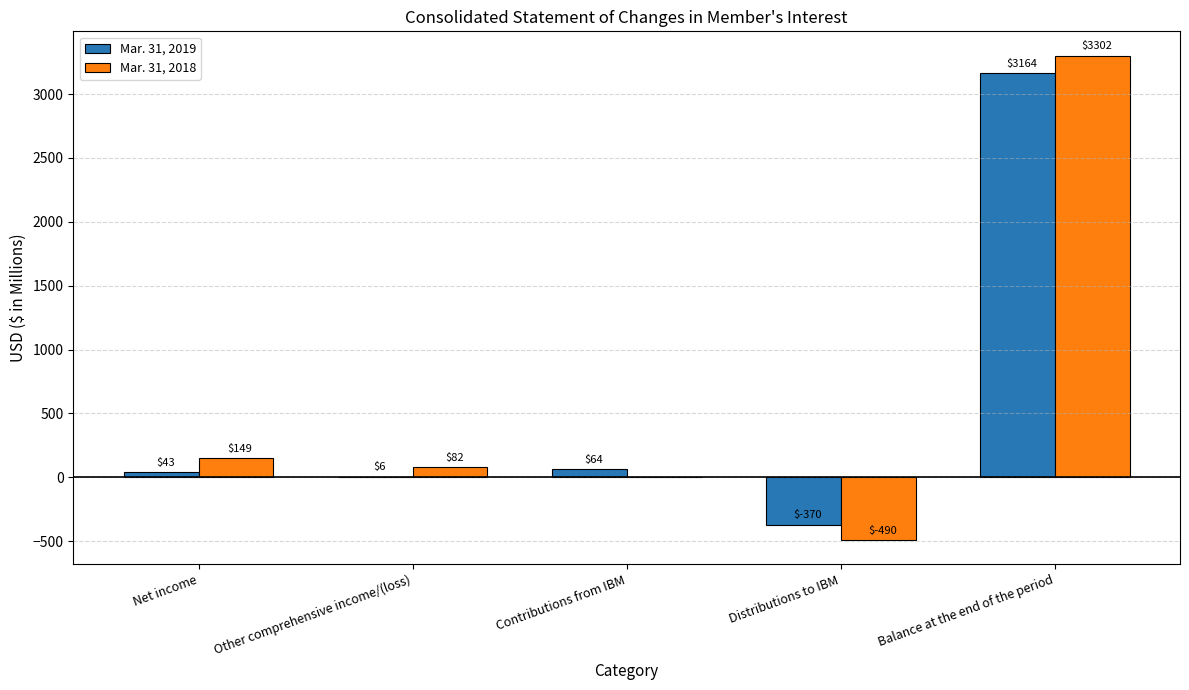

What is the greatest value displayed?

3302